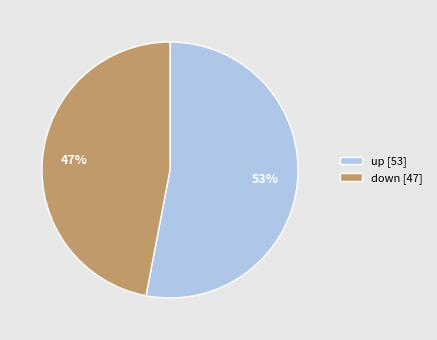

The down slice represents 53% of the pie. True or false?

False